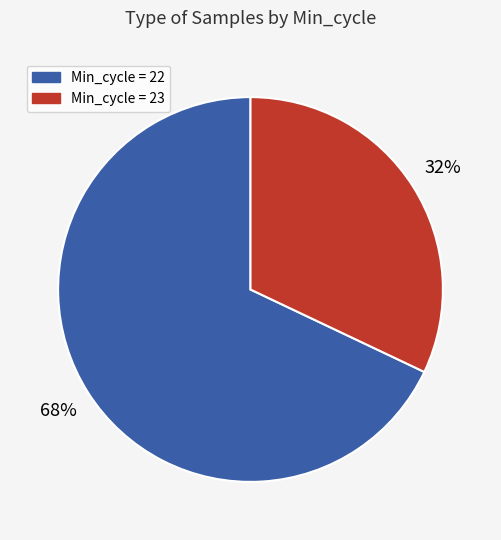

Does any single category account for the majority?

Yes